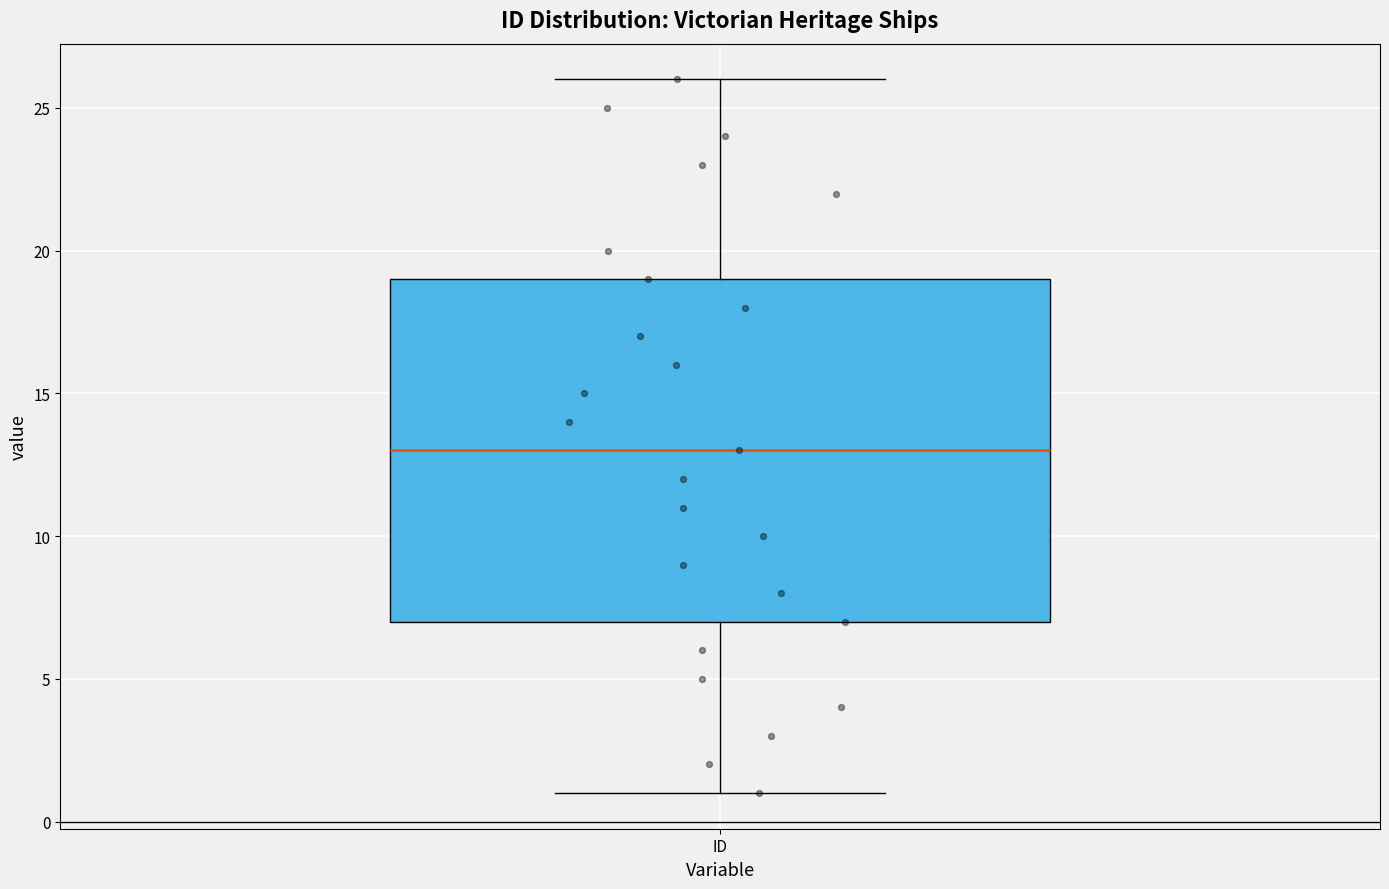

Where does the median line of the box for ID sit on the y-axis? The values are not printed on the chart, so give them approximately, as read against the axis.

13